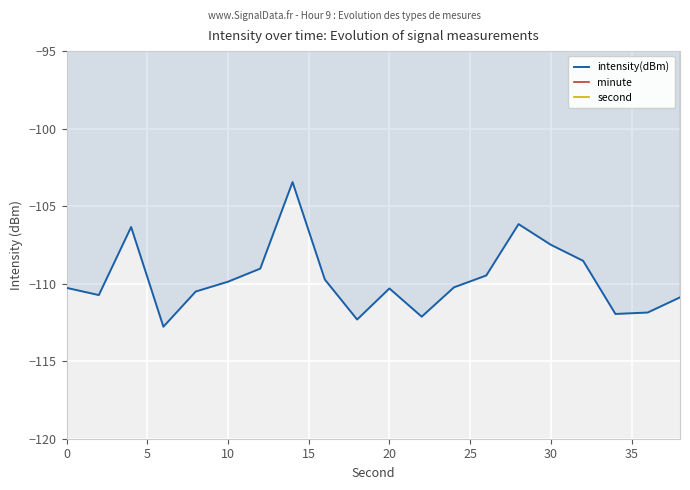

What is the minimum value for intensity(dBm)?

-112.8